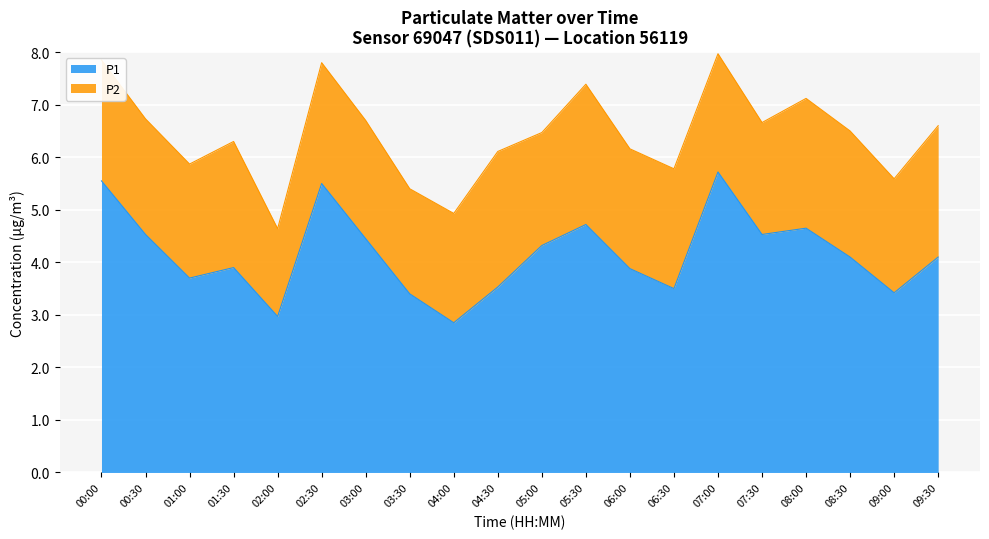

What is the value of the 6th point from the left?

5.5